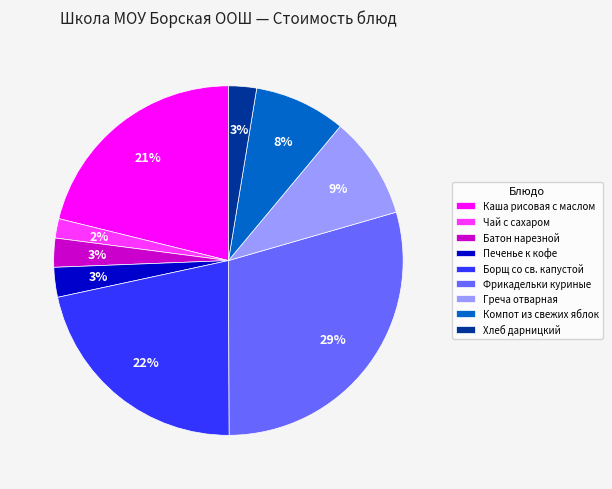

How many slices are in this pie chart?

9